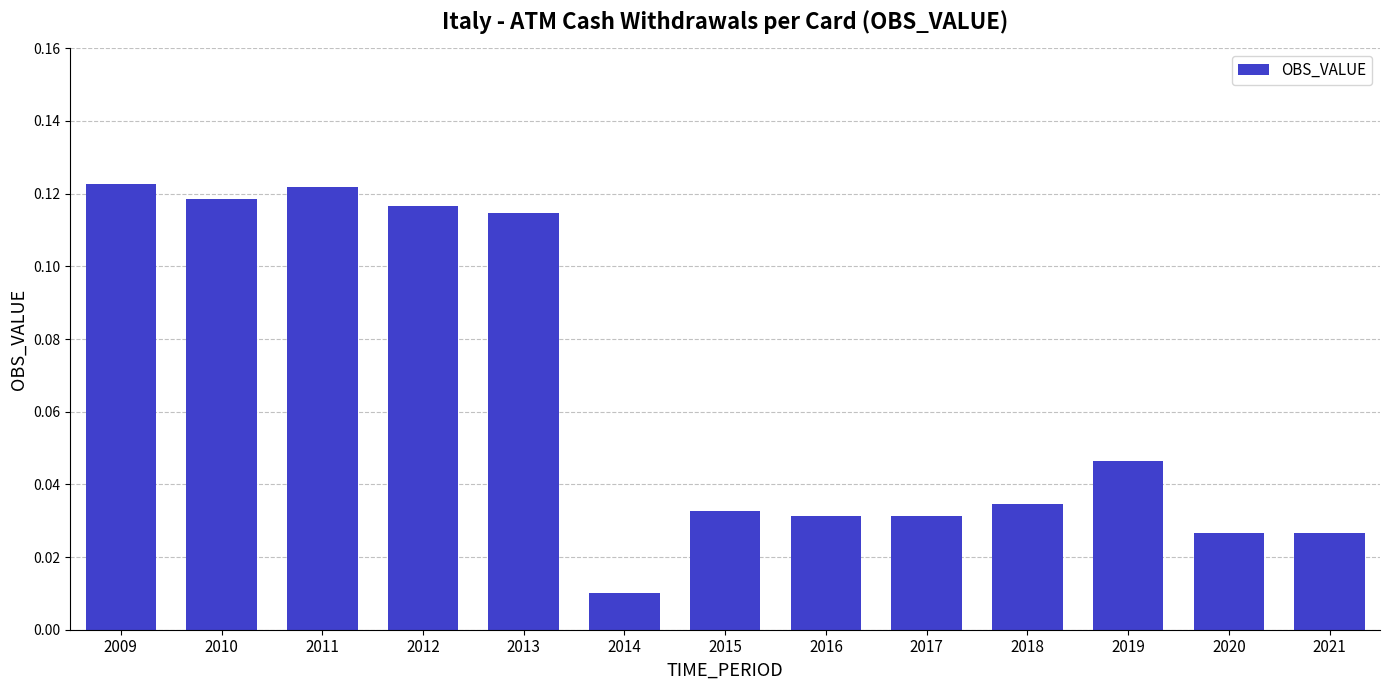

Does the chart contain any negative values?

No